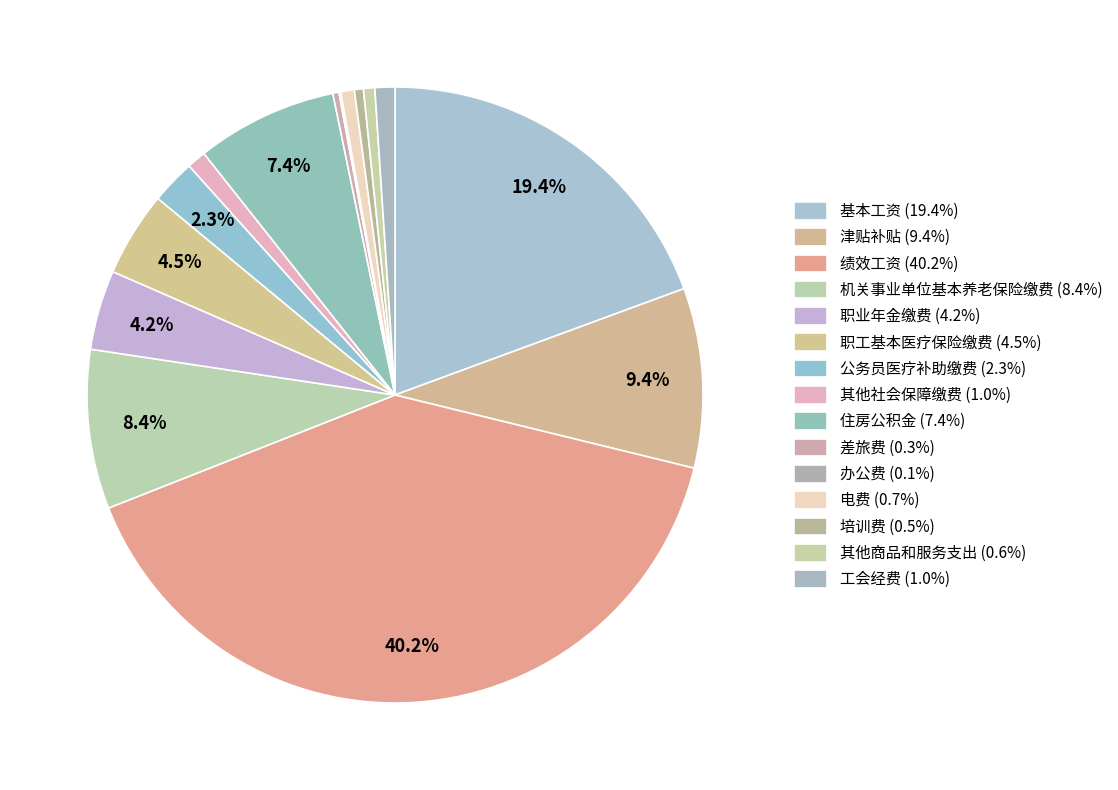

What is the largest slice in the pie chart?

绩效工资